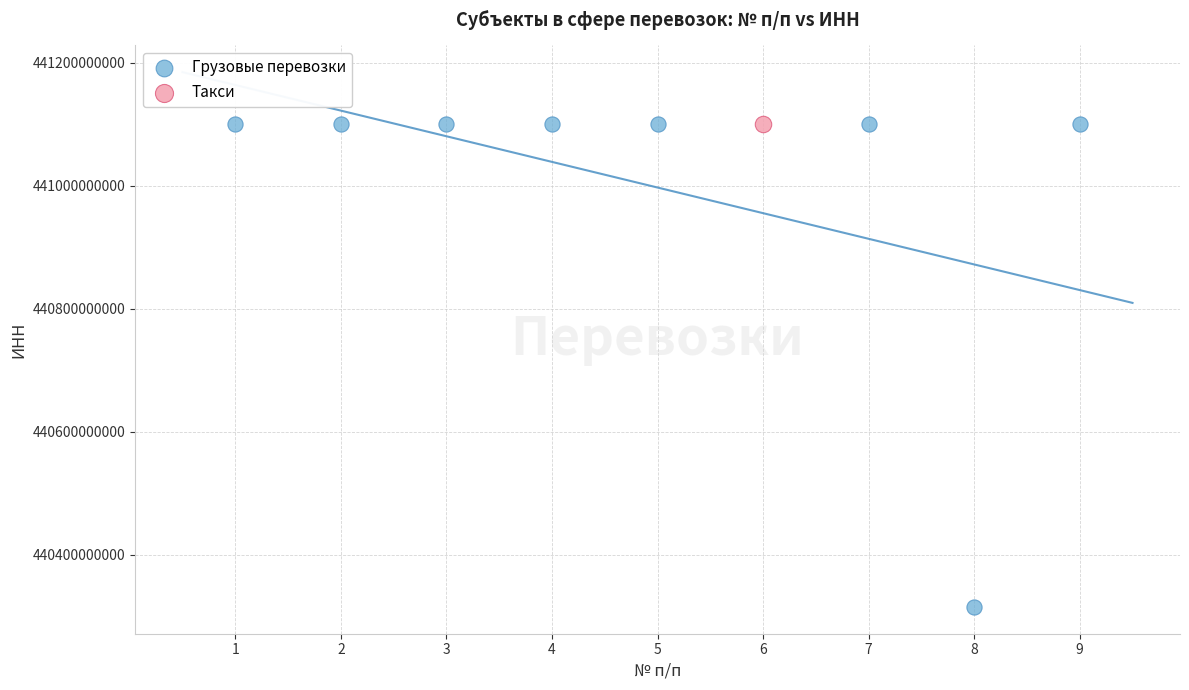

What are all the series names shown in the legend?

Грузовые перевозки, Такси